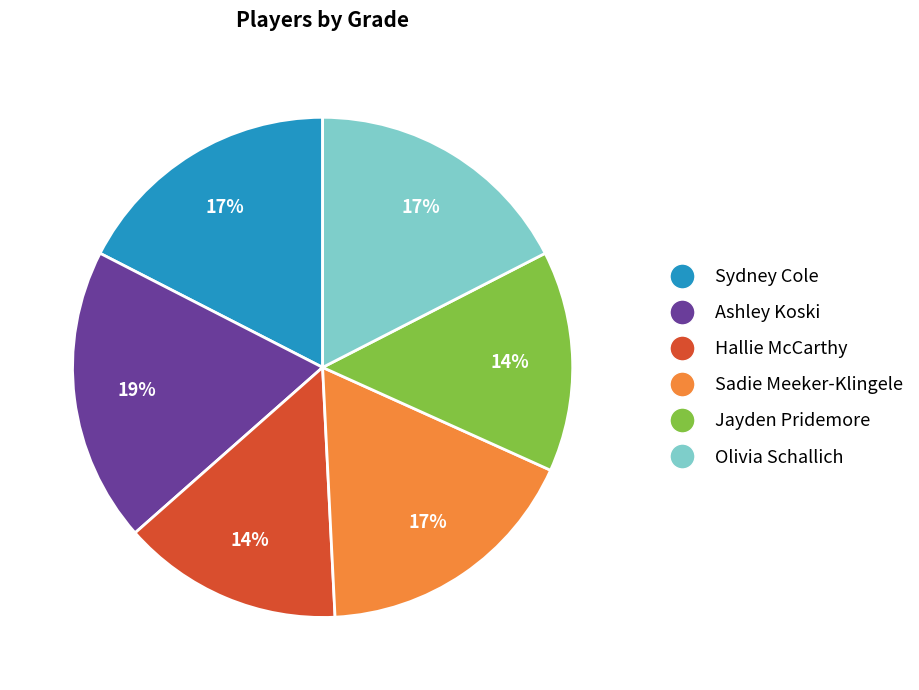

To the nearest percent, what percentage of the pie is Olivia Schallich?

17%